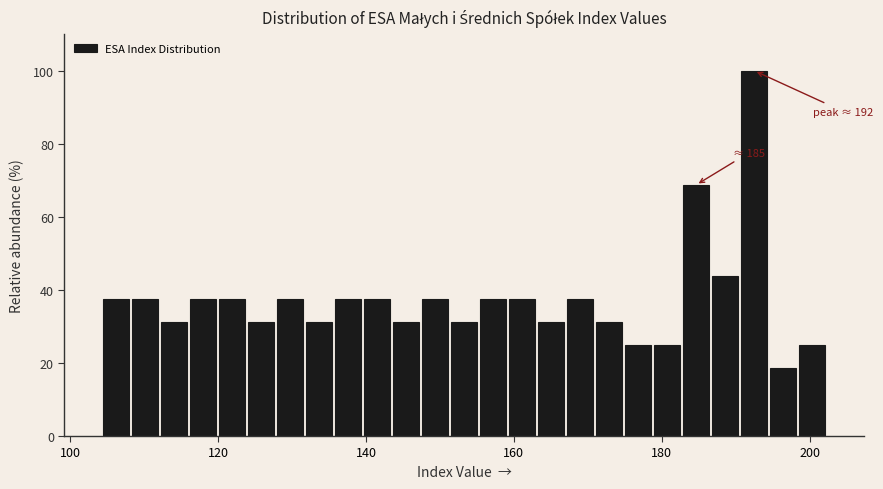

Read against the x-axis, roughly where is the centre of the tallest bar?

192